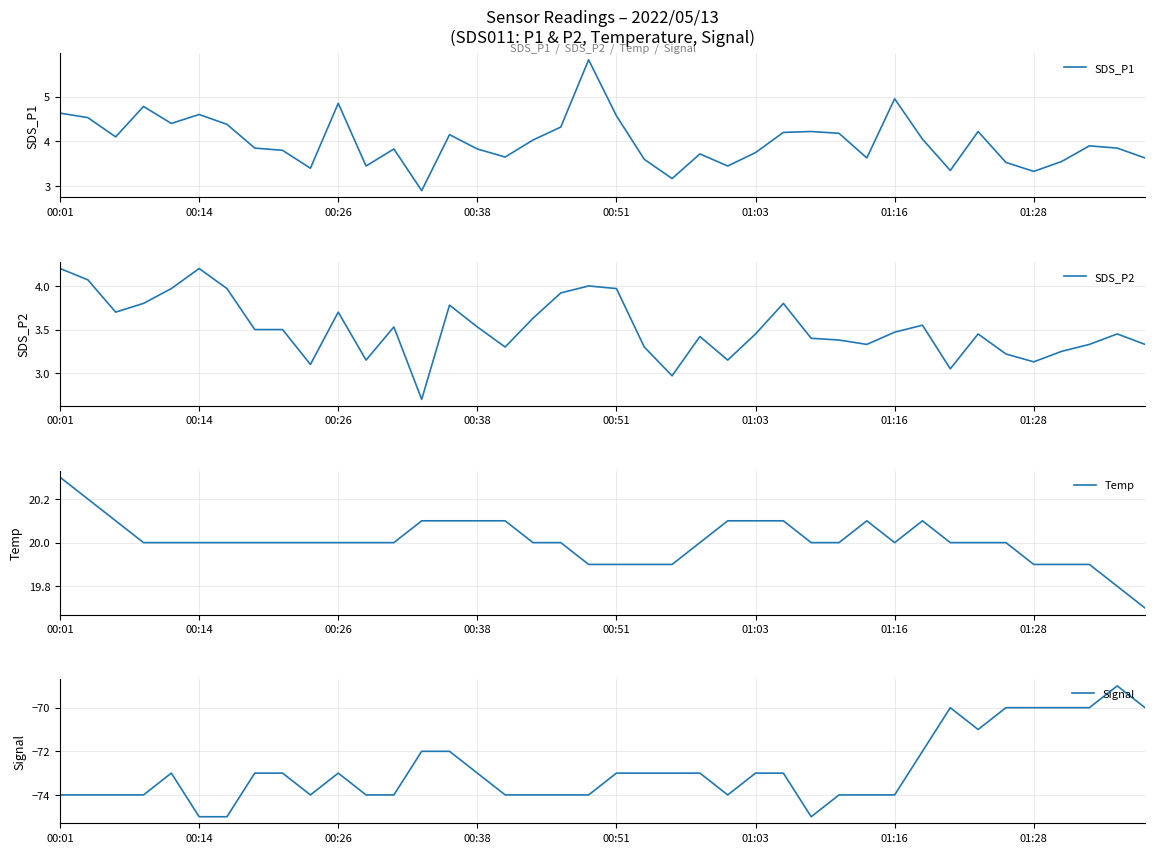

Which has a higher value, 33 or 27?

33